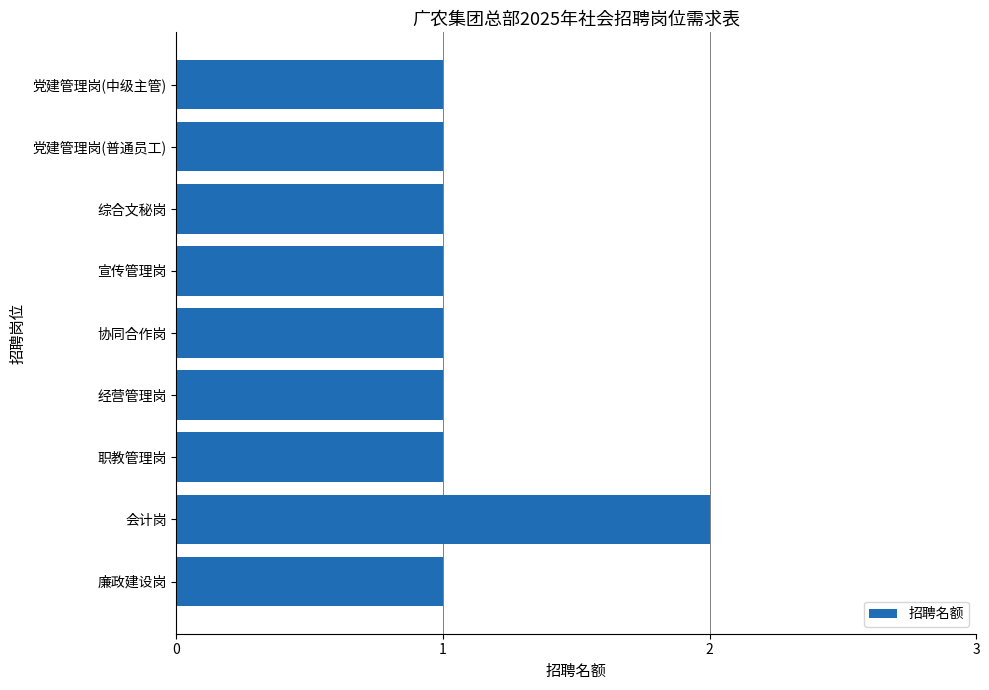

The chart shows a value of 1 at 综合文秘岗. True or false?

True